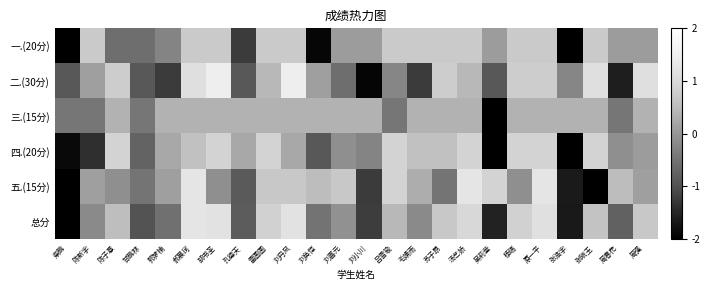

List the series in order of their peak value, lowest first.

三.(15分), 一.(20分), 四.(20分), 总分, 五.(15分), 二.(30分)